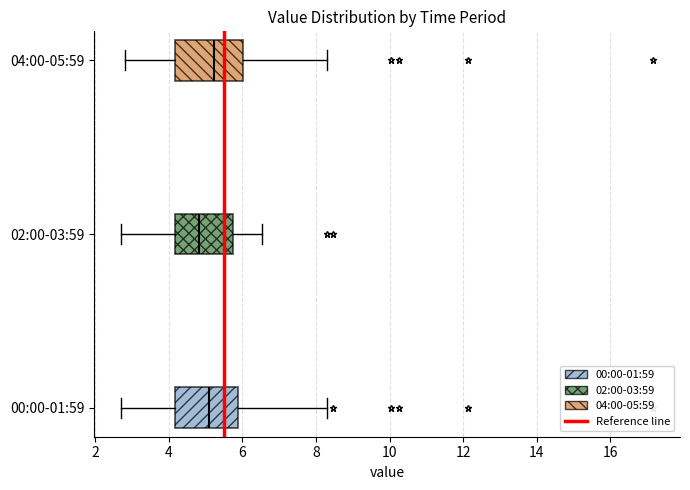

Where does the median line of the box for 02:00-03:59 sit on the x-axis? The values are not printed on the chart, so give them approximately, as read against the axis.

4.8